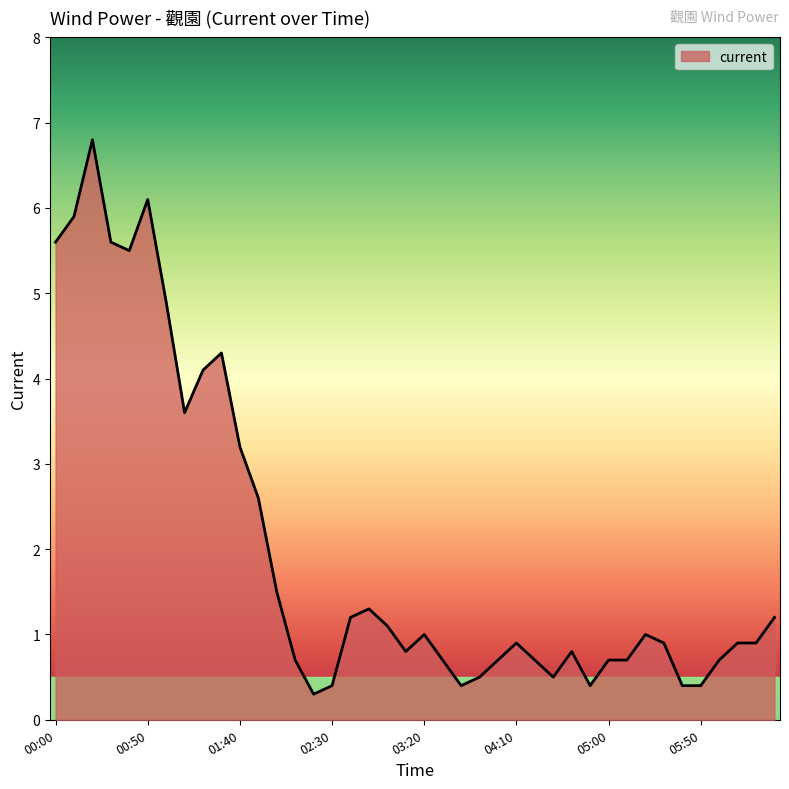

What is the smallest value displayed?

0.3